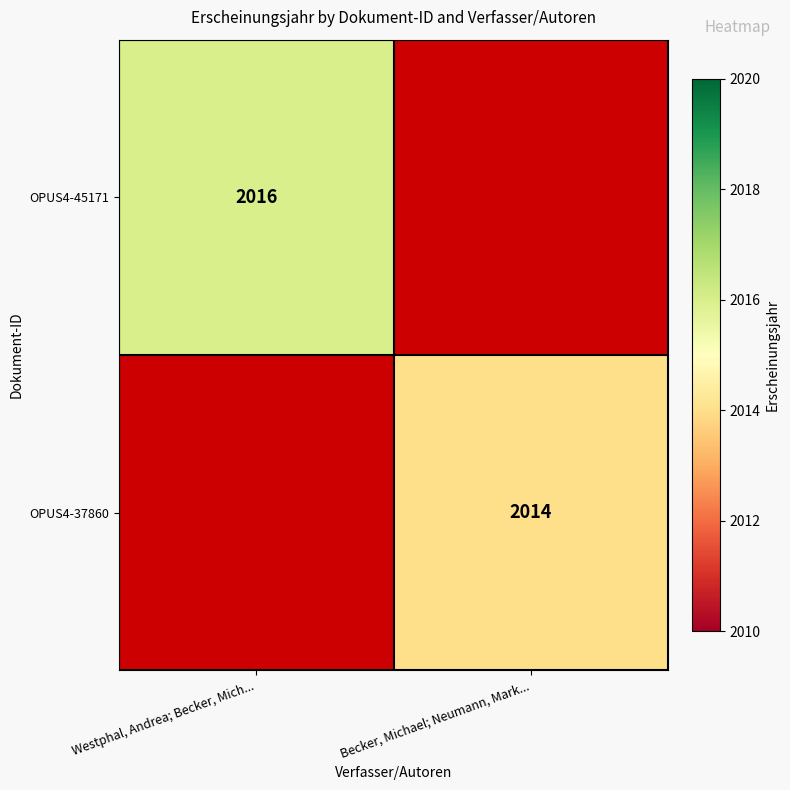

What is the greatest value displayed?

2016.0